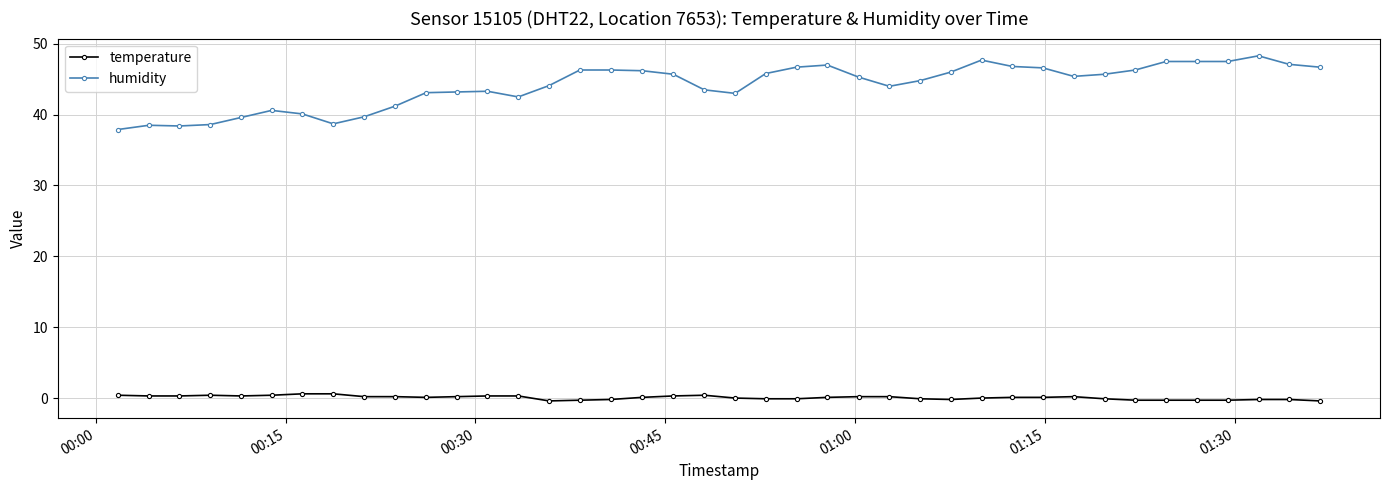

What is the highest value of the humidity series?

48.3